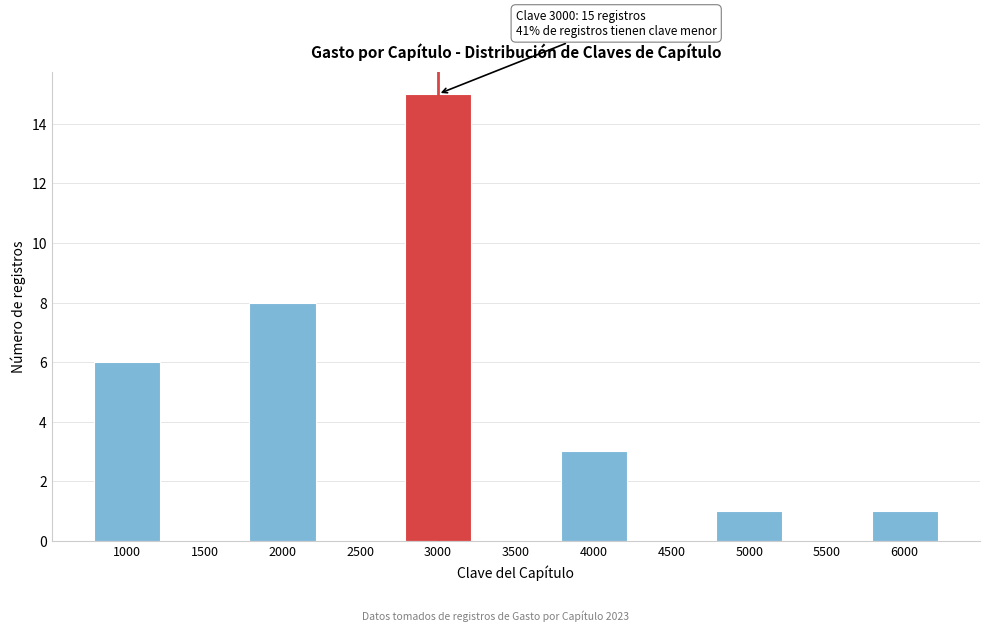

Reading left to right, extract all data points from this chart.

1000=6	1500=0	2000=8	2500=0	3000=15	3500=0	4000=3	4500=0	5000=1	5500=0	6000=1